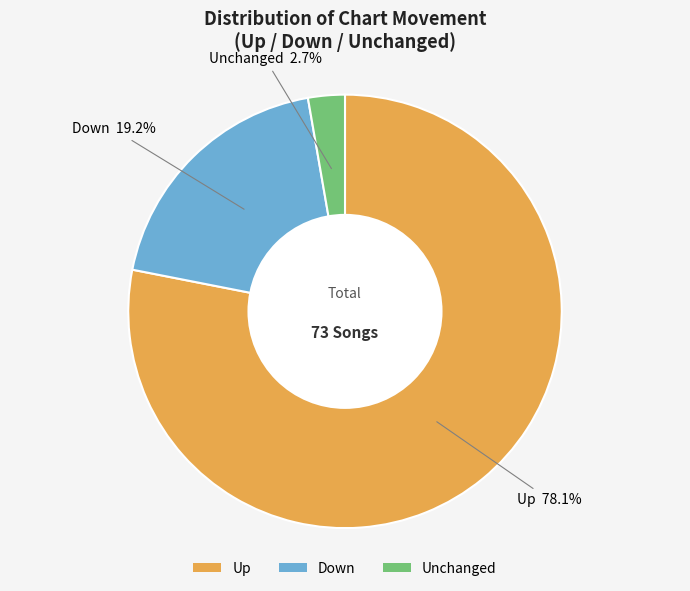

How many slices are in this pie chart?

3